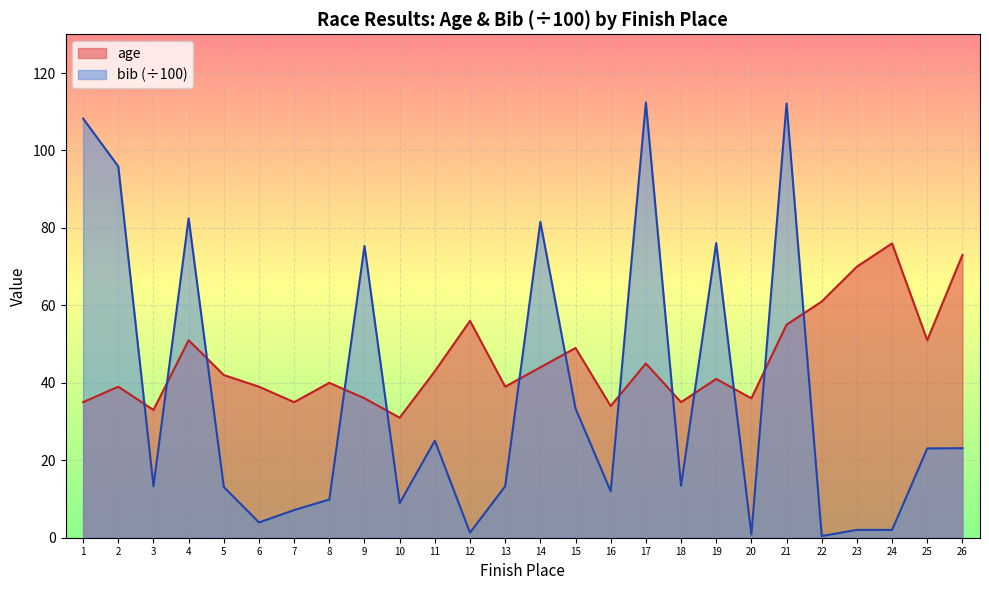

Rank the series at 4 from highest to lowest value.

bib (÷100), age